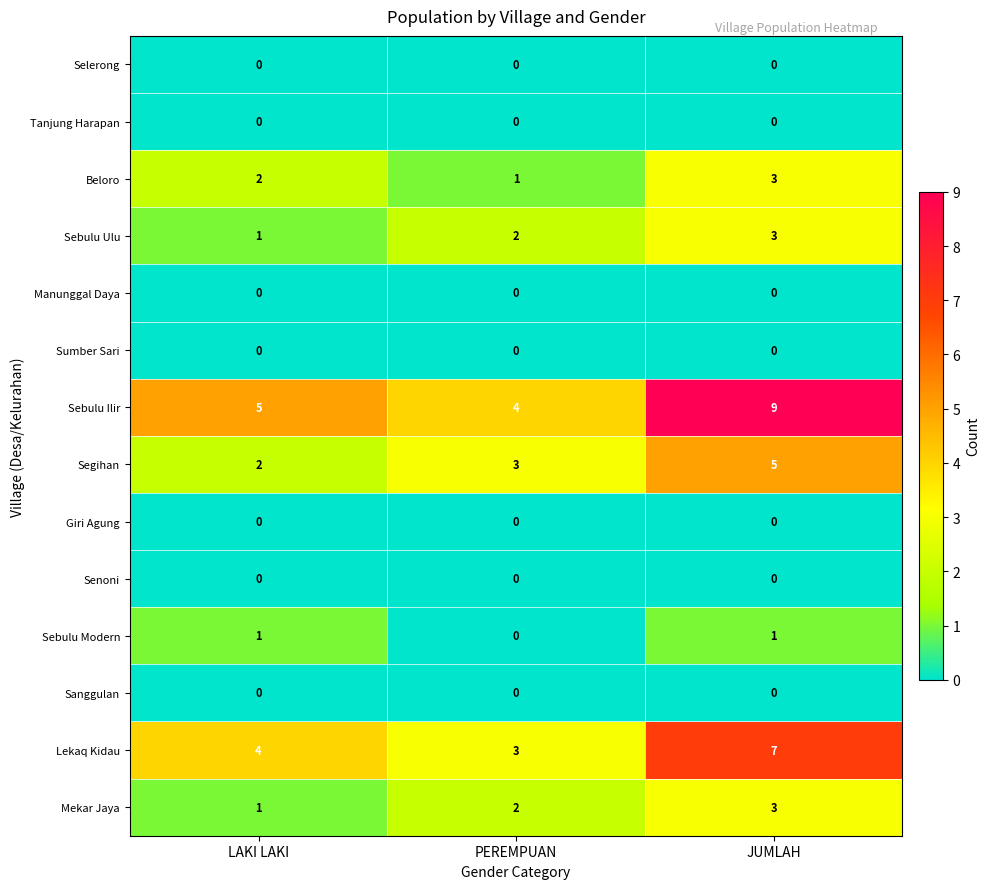

What is the spread (max minus min) of values at LAKI LAKI?

5